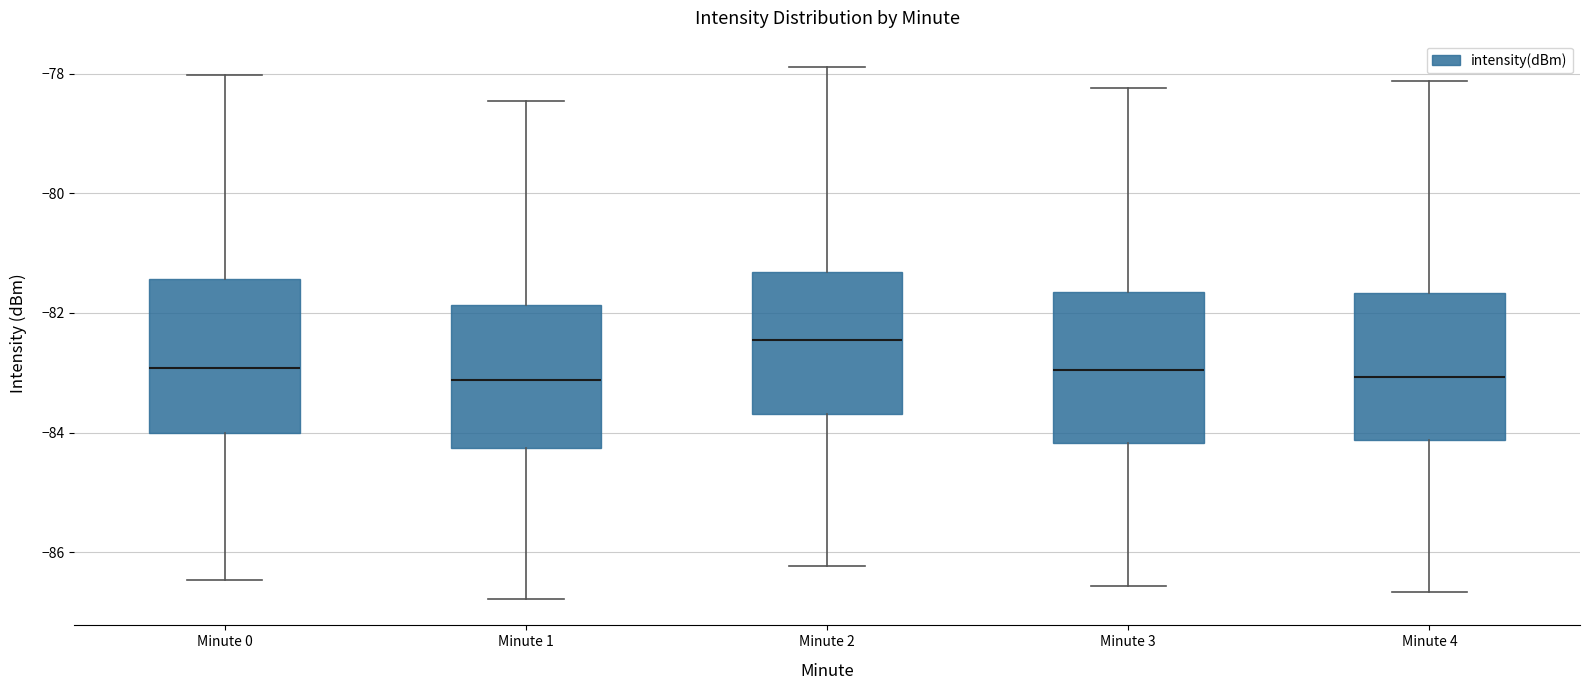

Reading left to right, read every box against the y-axis: the position of its median line, the range the box covers, and the ends of its whiskers. The values are not printed on the chart, so give them approximately, as read against the axis.

Minute 0: median -83.0, box -84.0 to -81.4, whiskers -86.4 to -78.0
Minute 1: median -83.2, box -84.2 to -81.8, whiskers -86.8 to -78.4
Minute 2: median -82.4, box -83.6 to -81.4, whiskers -86.2 to -77.8
Minute 3: median -83.0, box -84.2 to -81.6, whiskers -86.6 to -78.2
Minute 4: median -83.0, box -84.2 to -81.6, whiskers -86.6 to -78.2